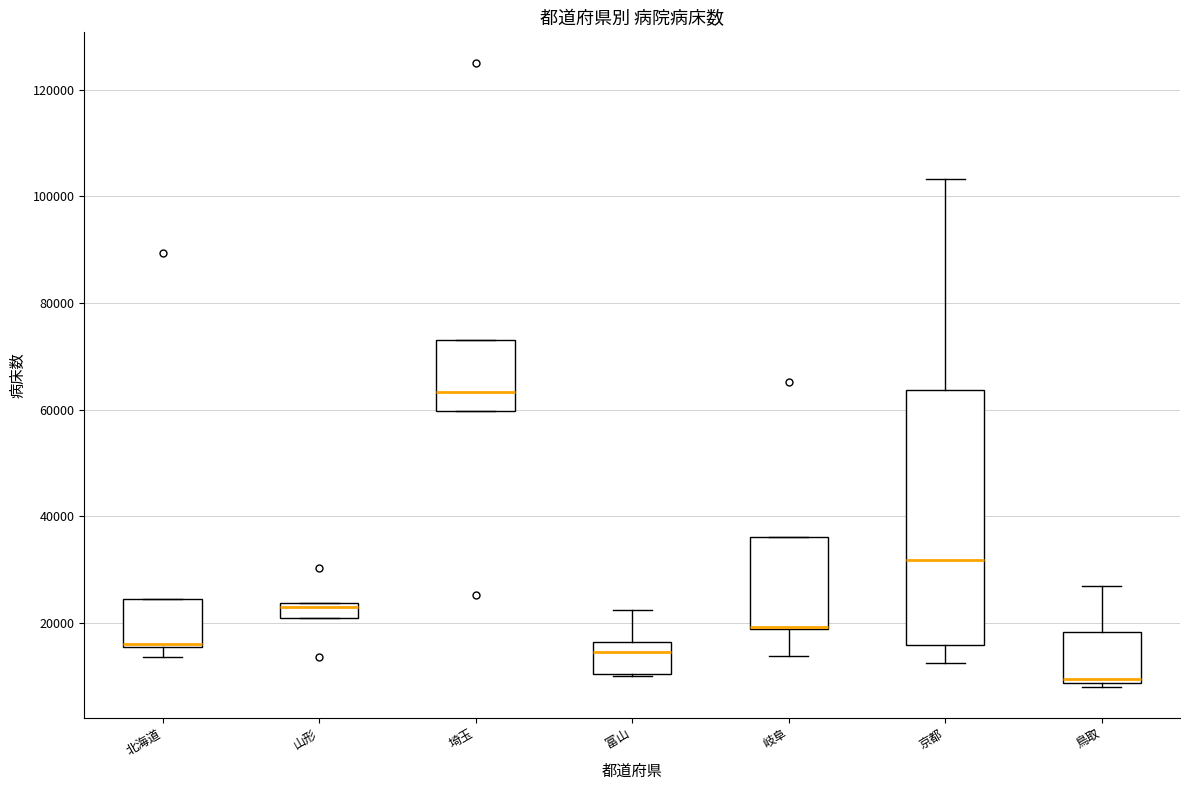

Where does the upper whisker of the box for 富山 end on the y-axis? The values are not printed on the chart, so give them approximately, as read against the axis.

22000